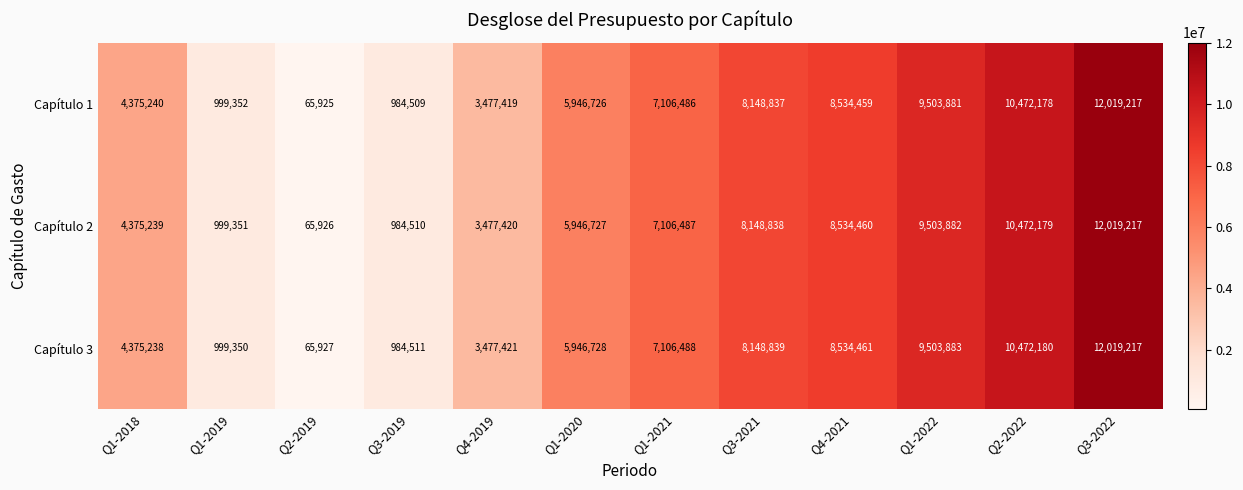

Where is Capítulo 3 nearest to the value 6042572?

Q1-2020